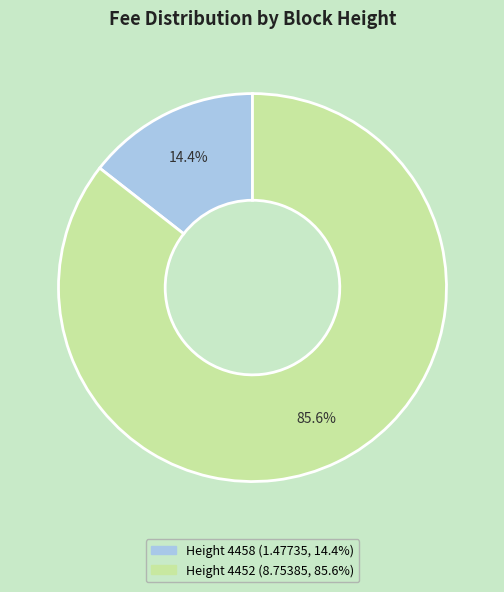

Does any single category account for the majority?

Yes